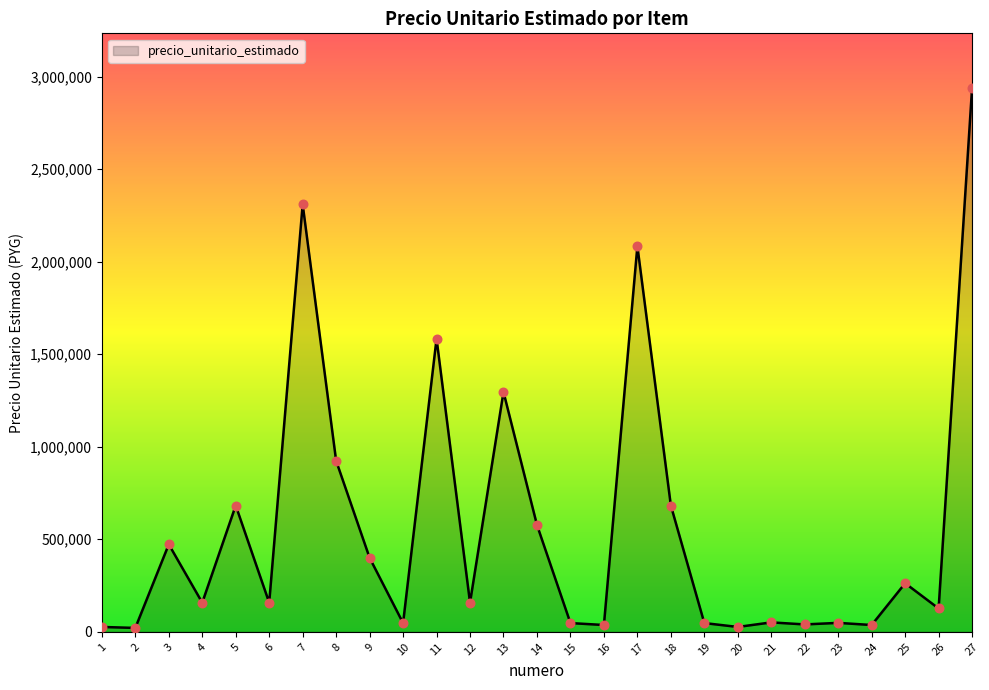

What is the change in value from 13 to 26?

-1170000